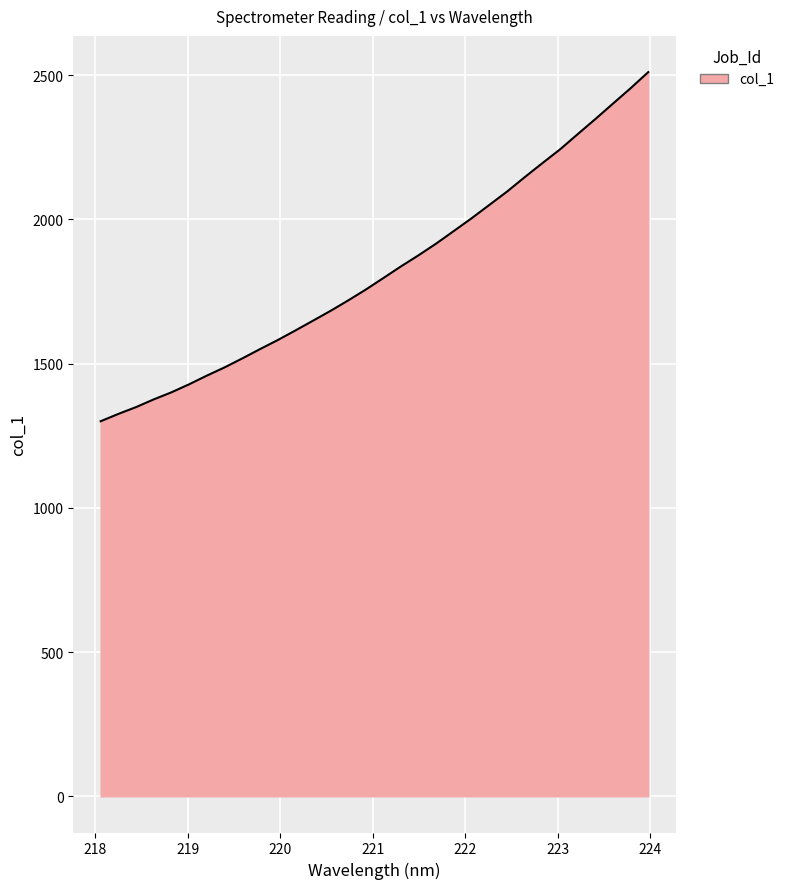

What is the difference between the maximum and minimum values?

1210.3